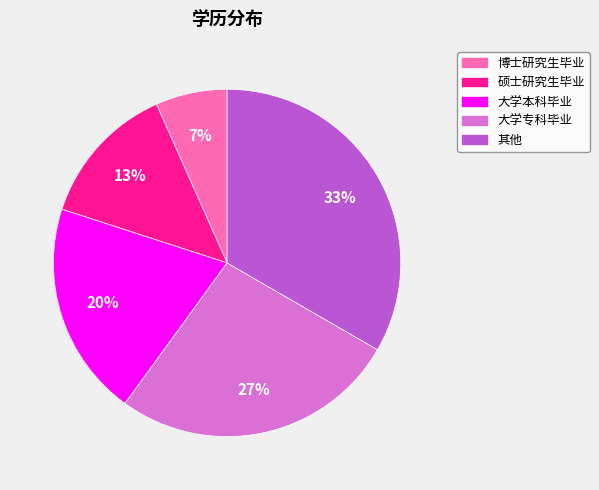

How many slices are in this pie chart?

5